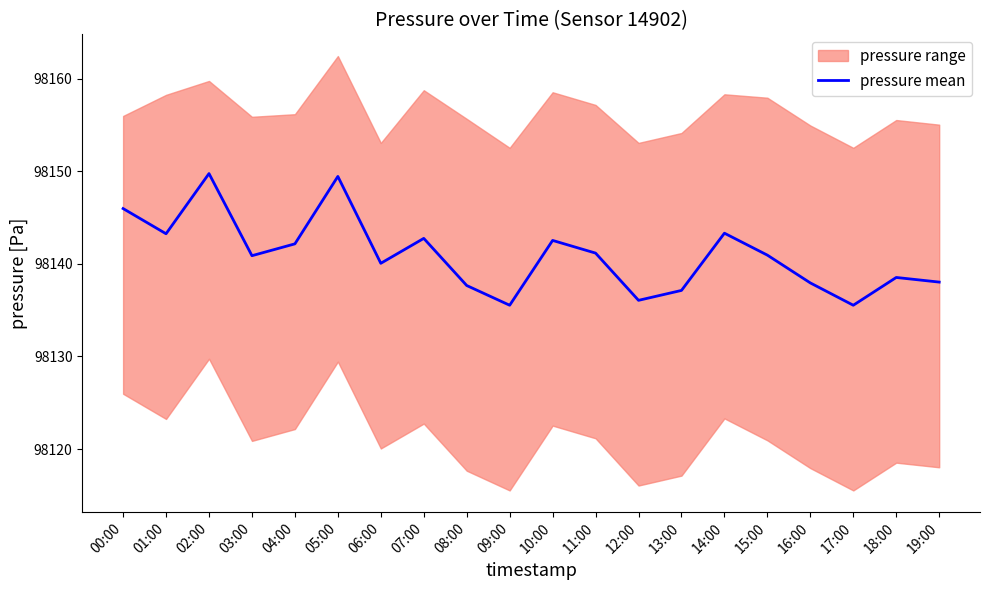

The chart shows a value of 20328.7 at 13:00. True or false?

False